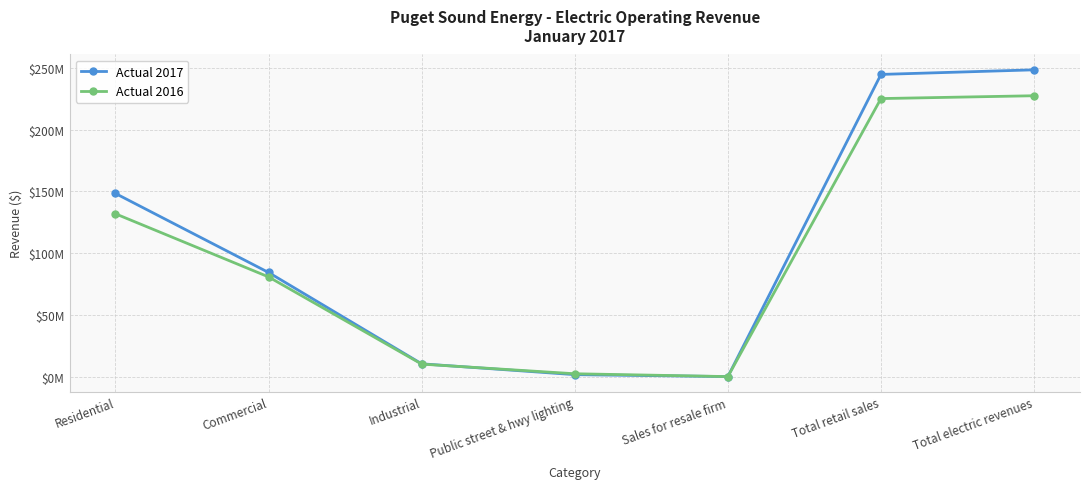

At Public street & hwy lighting, list the series in order from smallest to largest.

Actual 2017, Actual 2016